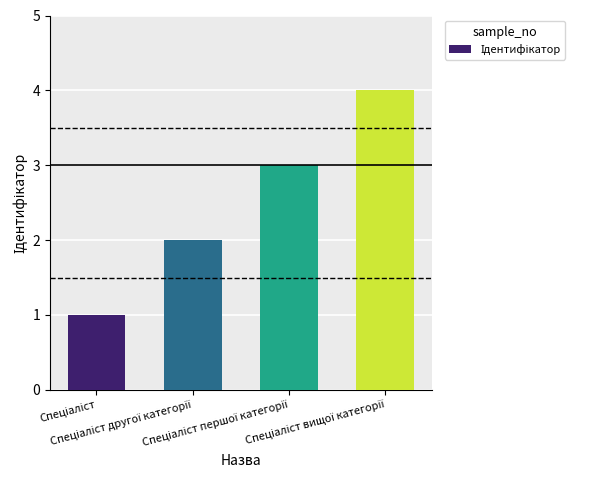

What is the maximum value shown in the chart?

4